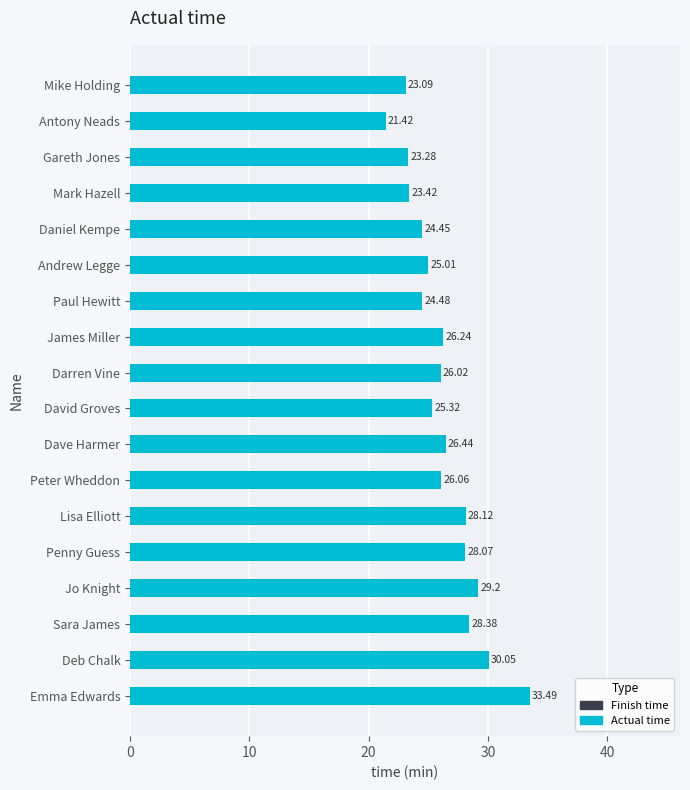

What is the change in value from Emma Edwards to Jo Knight?

-4.3